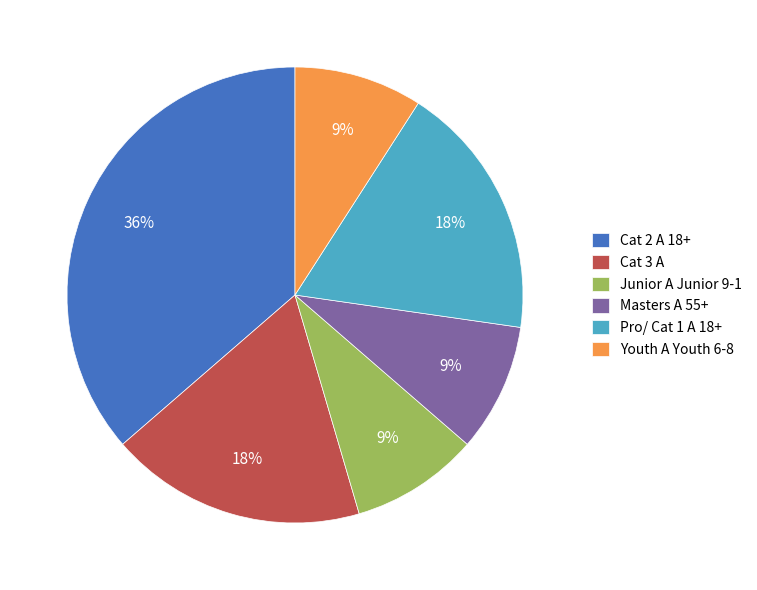

To the nearest percent, what is the difference between the largest and smallest slice percentages?

27%